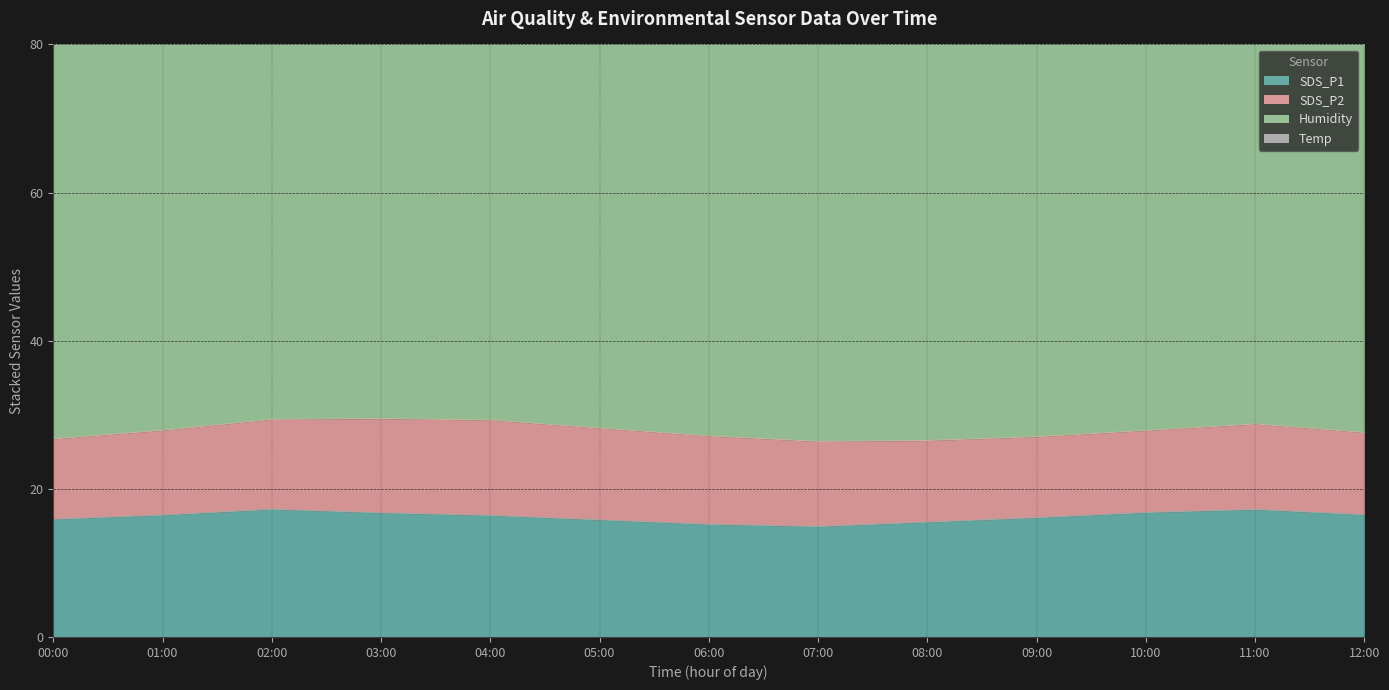

Where does the SDS_P1 series first go above 16?

01:00